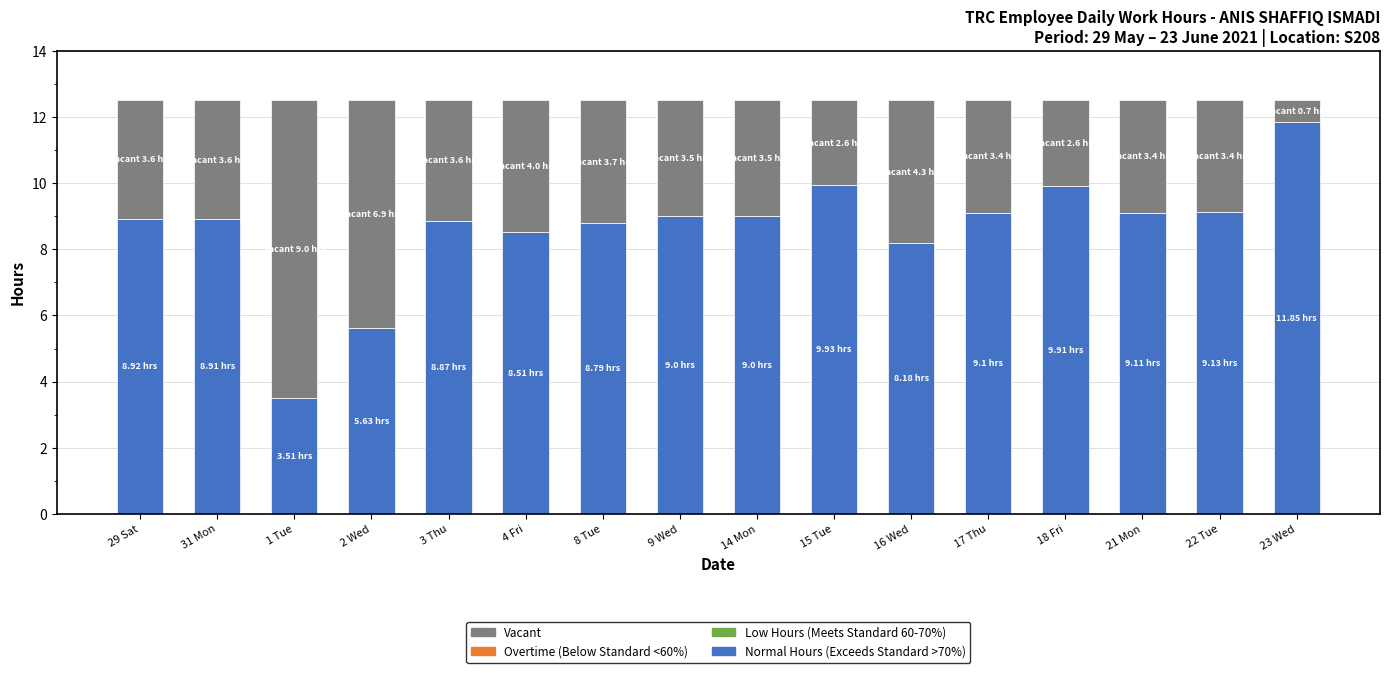

What is the total value across all series at 9 Wed?

12.5